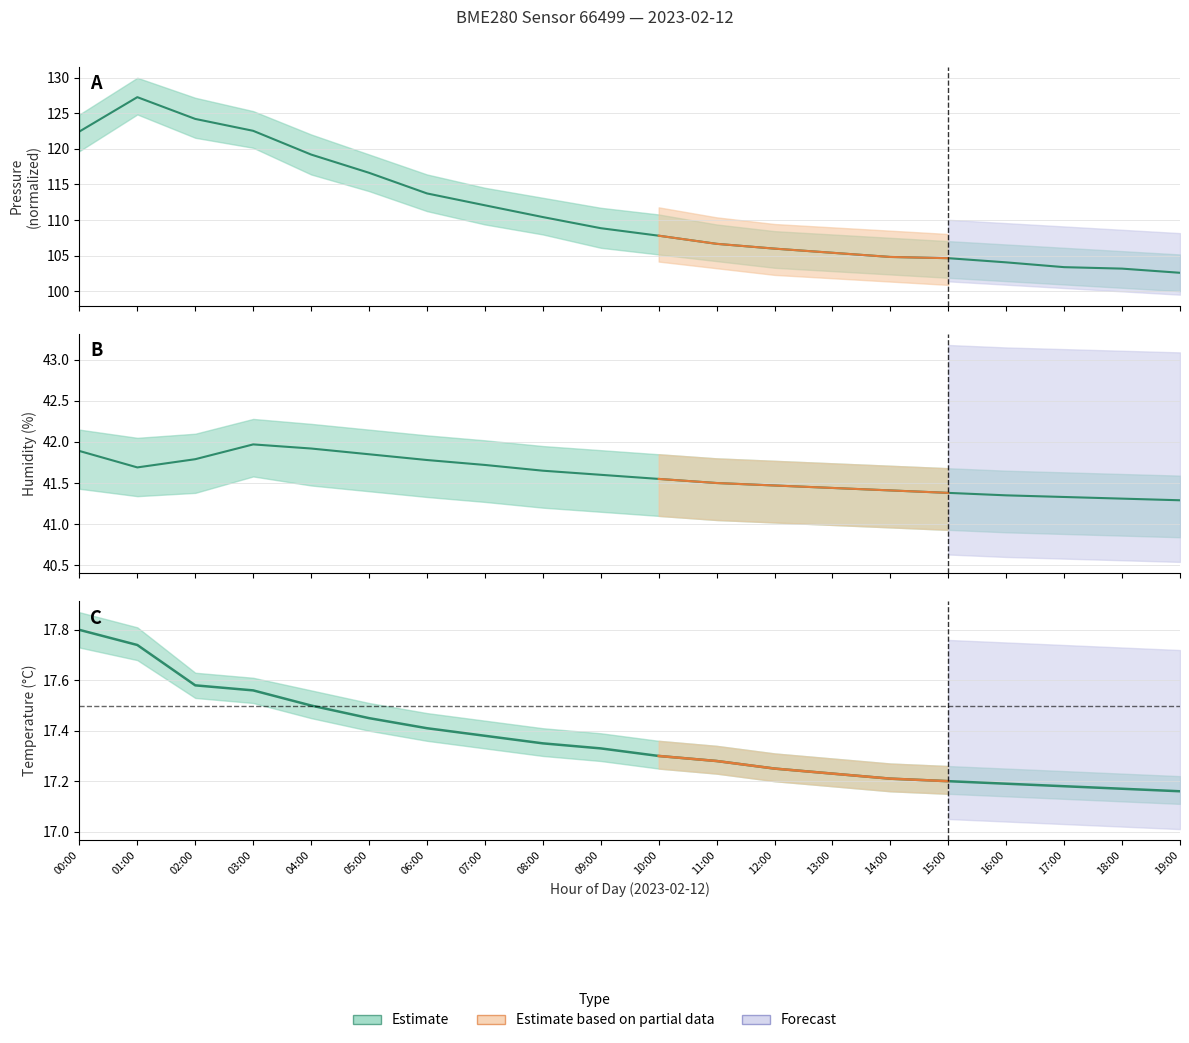

Is this an area chart (filled region under the line)?

No